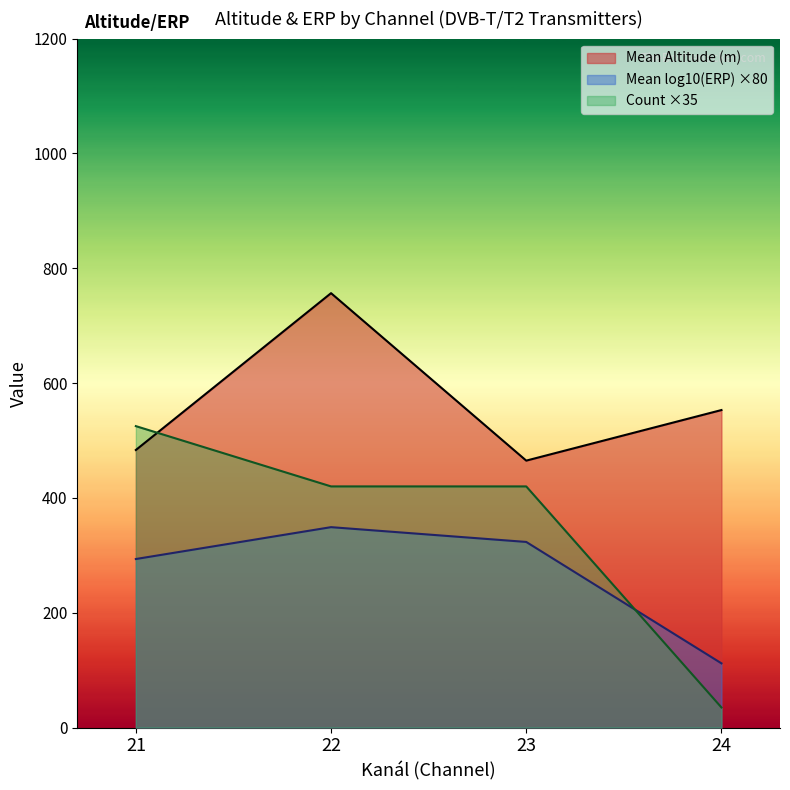

Reading left to right, extract all data points from this chart.

Mean Altitude (m): 483.4	756.6	464.9	553.0
Mean log10(ERP) ×80: 293.5	349.0	323.3	111.8
Count ×35: 525.0	420.0	420.0	35.0